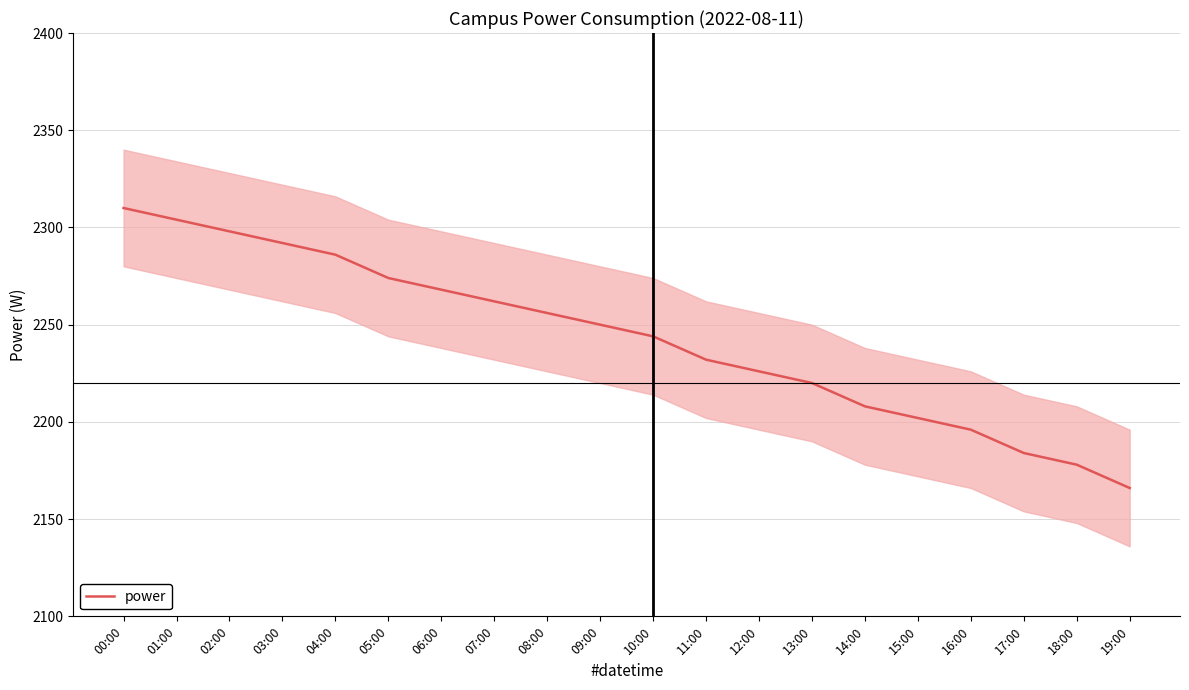

Rank the categories by value from lowest to highest.

19:00, 18:00, 17:00, 16:00, 15:00, 14:00, 13:00, 12:00, 11:00, 10:00, 09:00, 08:00, 07:00, 06:00, 05:00, 04:00, 03:00, 02:00, 01:00, 00:00